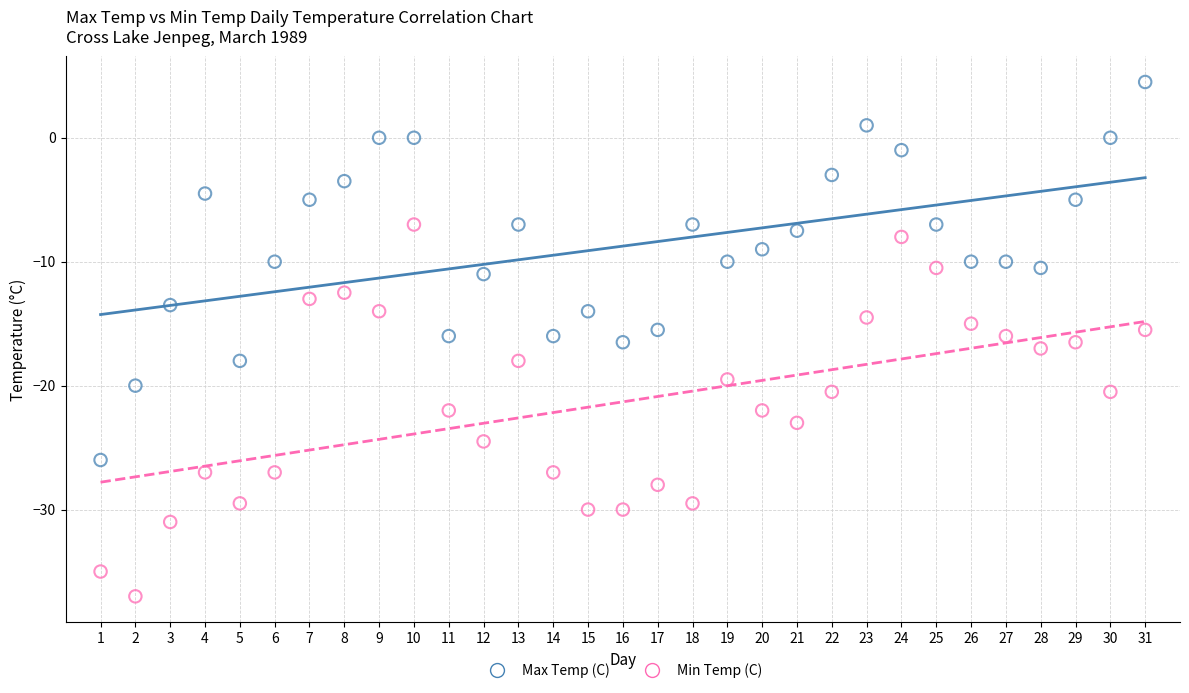

Which series contains the highest Y value?

Max Temp (C)